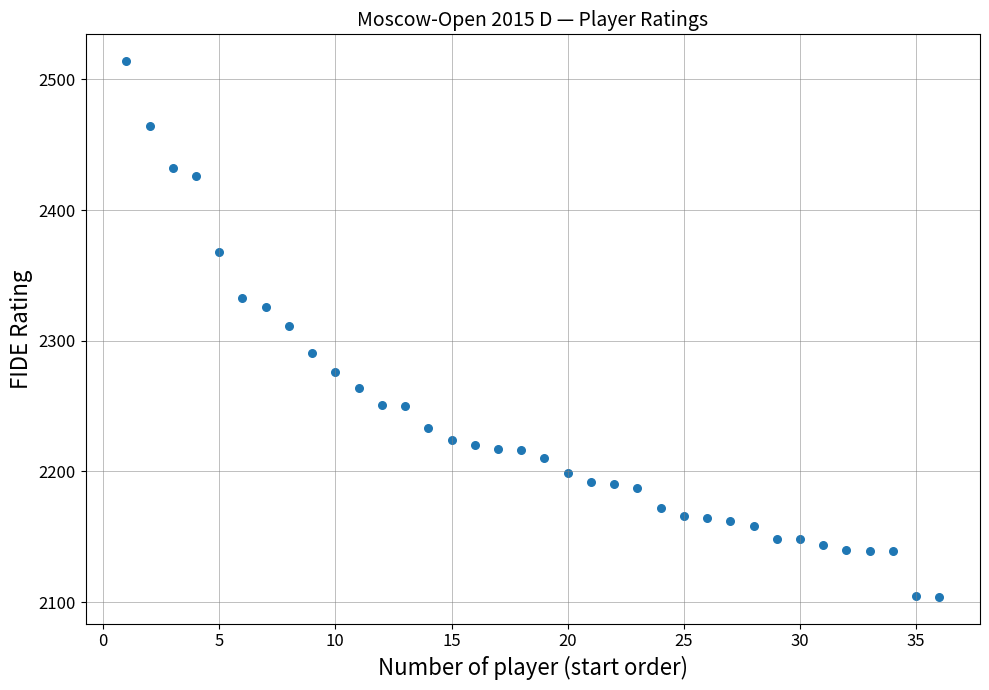

What is the range of Y values (max minus min)?

410